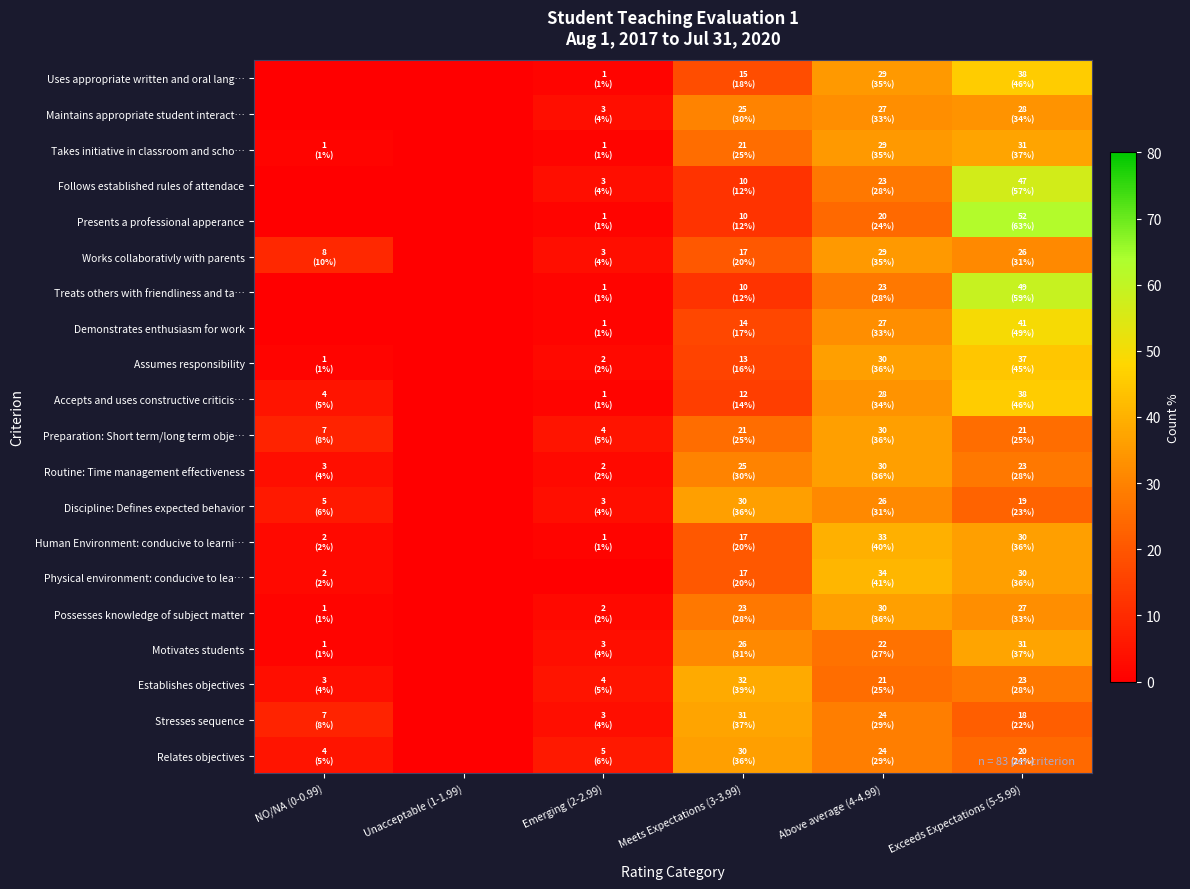

Between Exceeds Expectations (5-5.99) and Unacceptable (1-1.99), which is larger?

Exceeds Expectations (5-5.99)